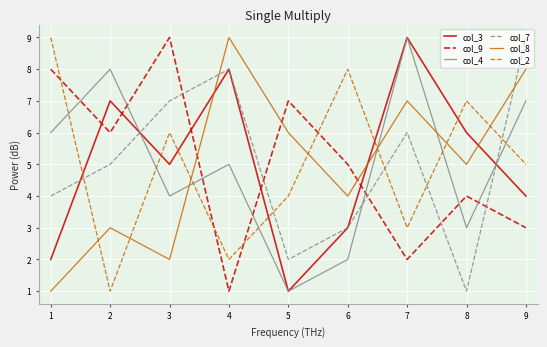

Reading left to right, transcribe all the data shown in this chart.

col_3: 2	7	5	8	1	3	9	6	4
col_9: 8	6	9	1	7	5	2	4	3
col_4: 6	8	4	5	1	2	9	3	7
col_7: 4	5	7	8	2	3	6	1	9
col_8: 1	3	2	9	6	4	7	5	8
col_2: 9	1	6	2	4	8	3	7	5